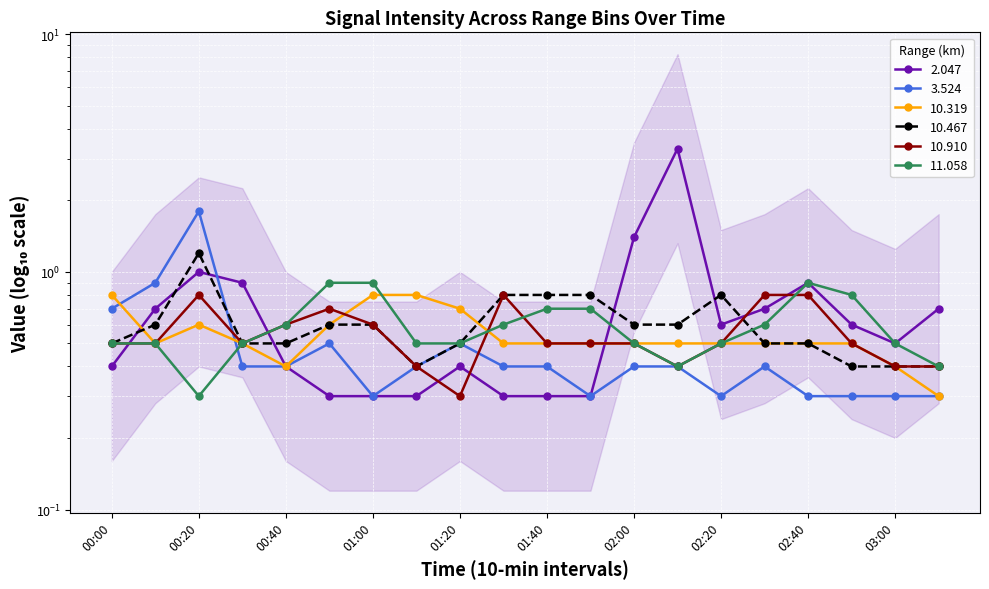

Rank the categories by 2.047 value from lowest to highest.

00:50, 01:00, 01:10, 01:30, 01:40, 01:50, 00:00, 00:40, 01:20, 03:00, 02:20, 02:50, 00:10, 02:30, 03:10, 00:30, 02:40, 00:20, 02:00, 02:10